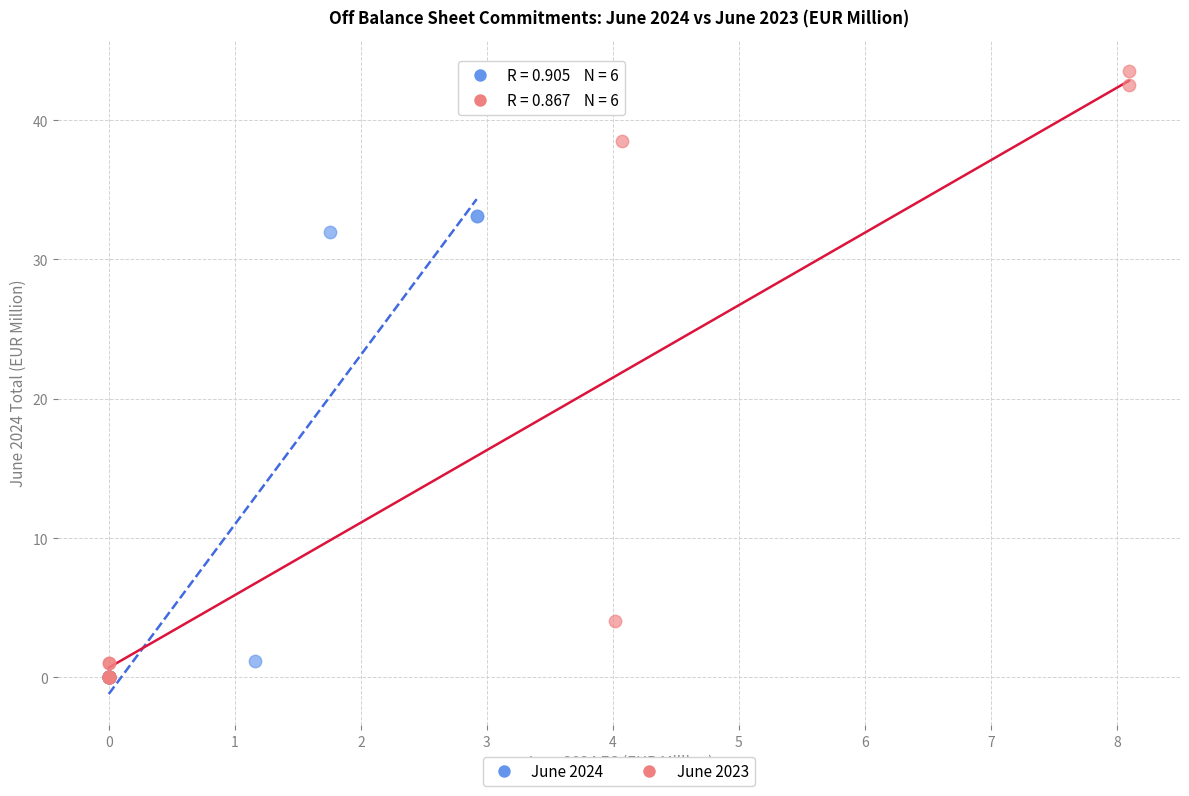

What are all the series names shown in the legend?

June 2024, June 2023